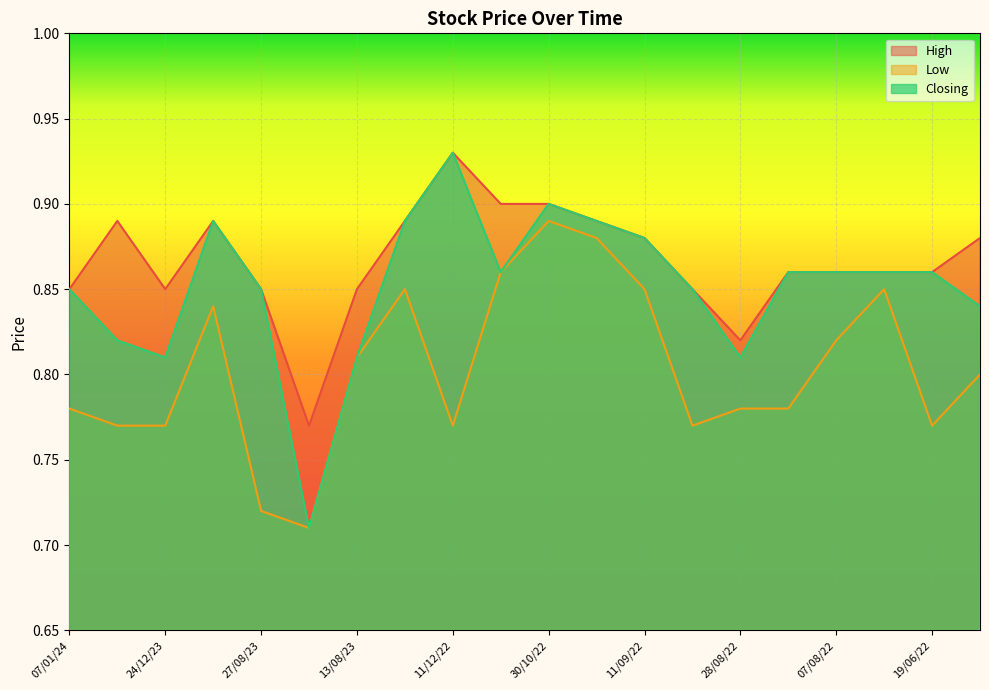

What is the sum of all Closing values?

17.0